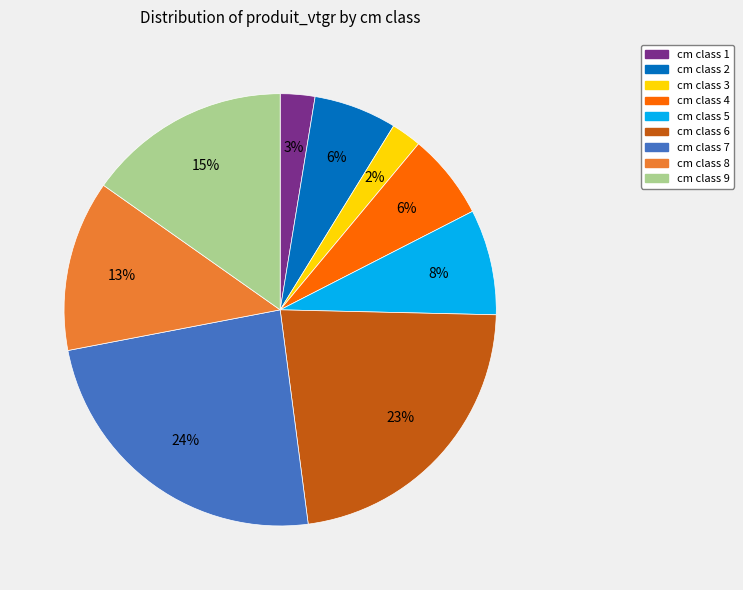

To the nearest percent, what is the average slice percentage?

11%